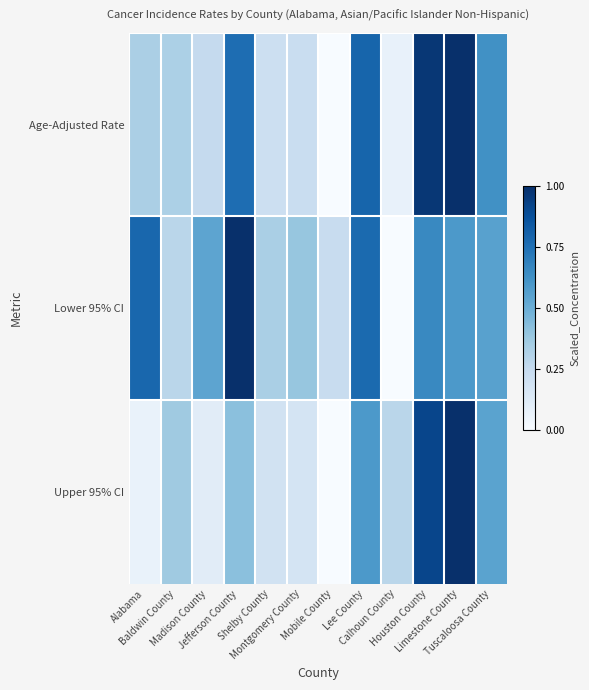

At which category is the sum across all series the highest?

Limestone County